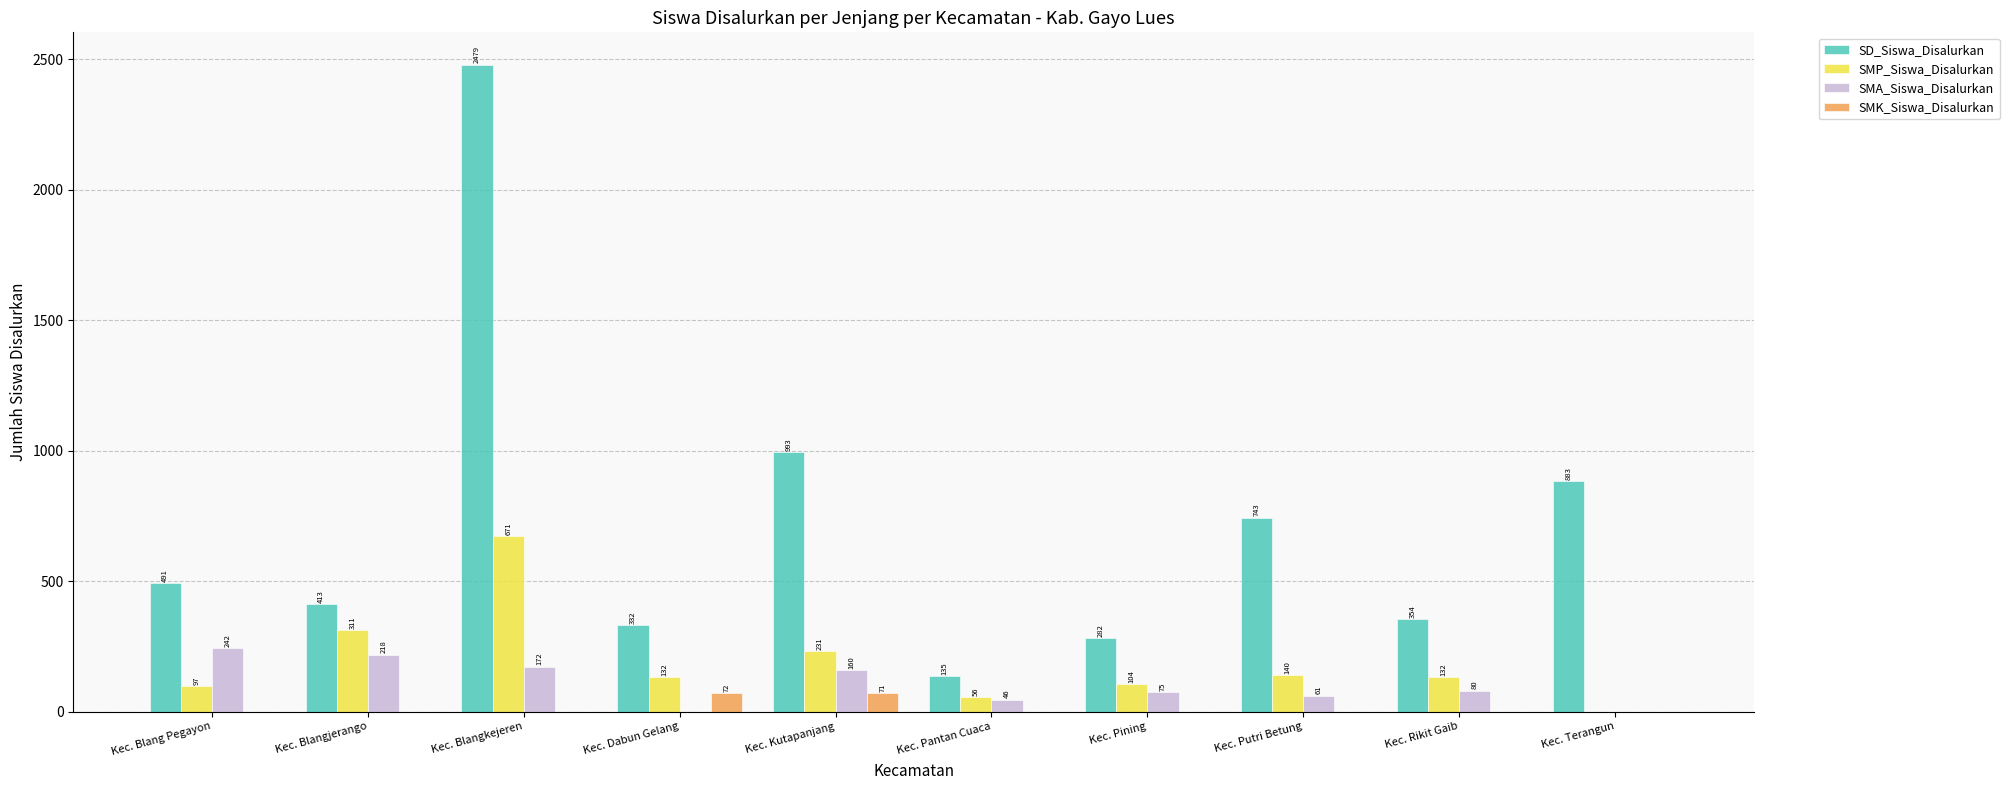

What is the maximum value shown in the chart?

2479